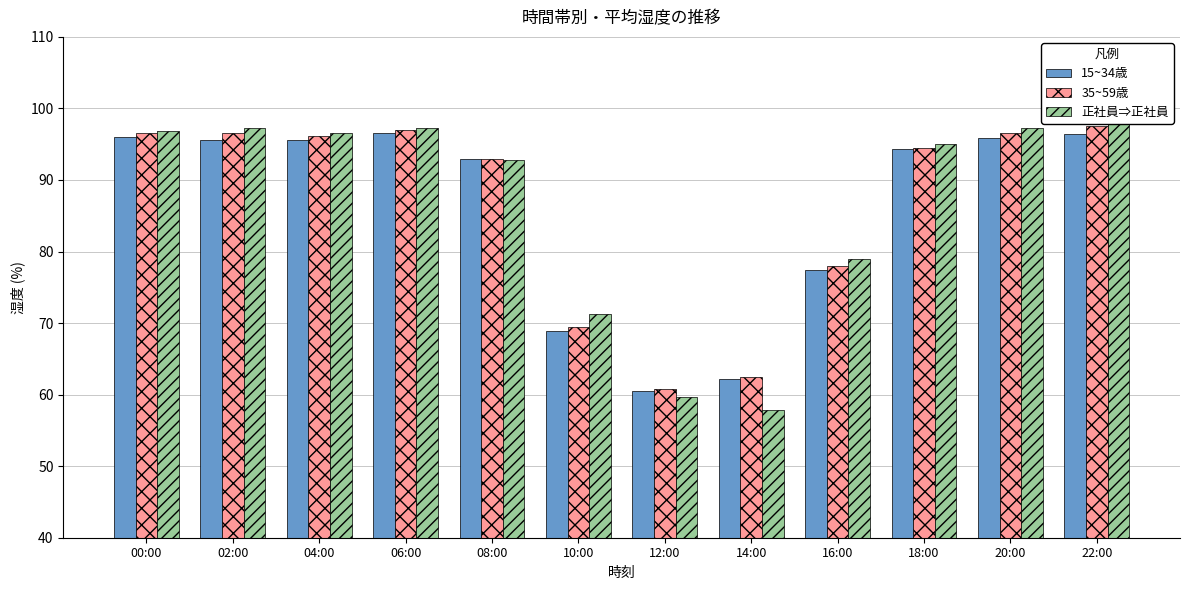

What is the difference between the 15~34歳 values at 00:00 and 16:00?

18.6